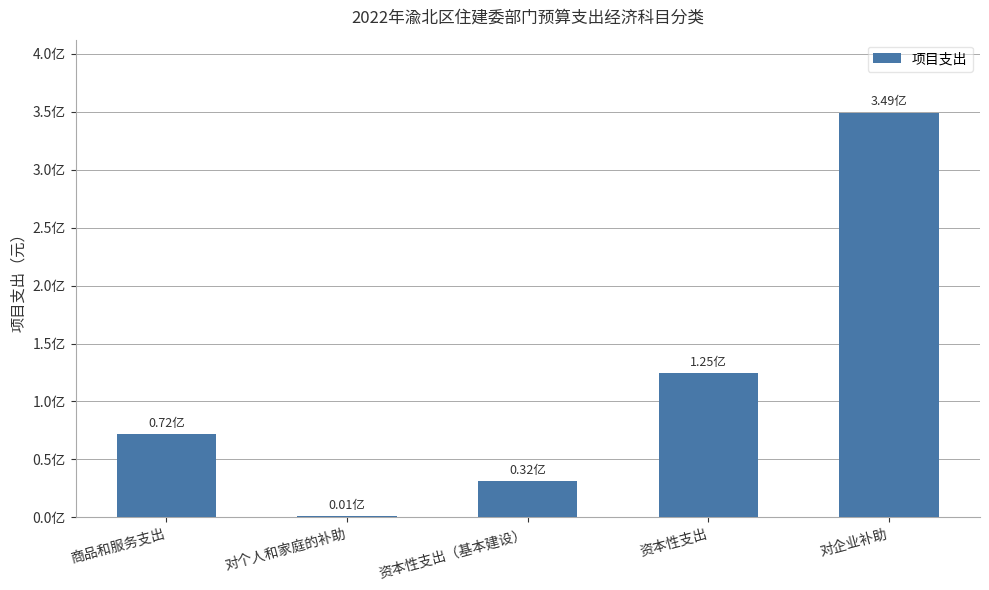

Are the bars horizontal?

No